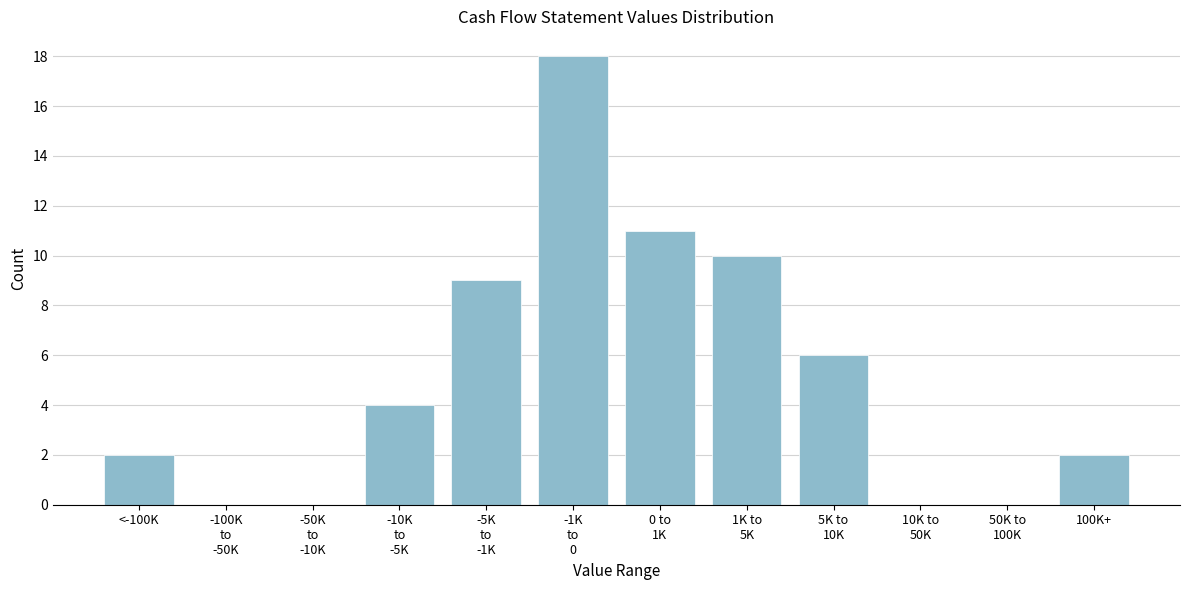

What is the sum of all values?

62